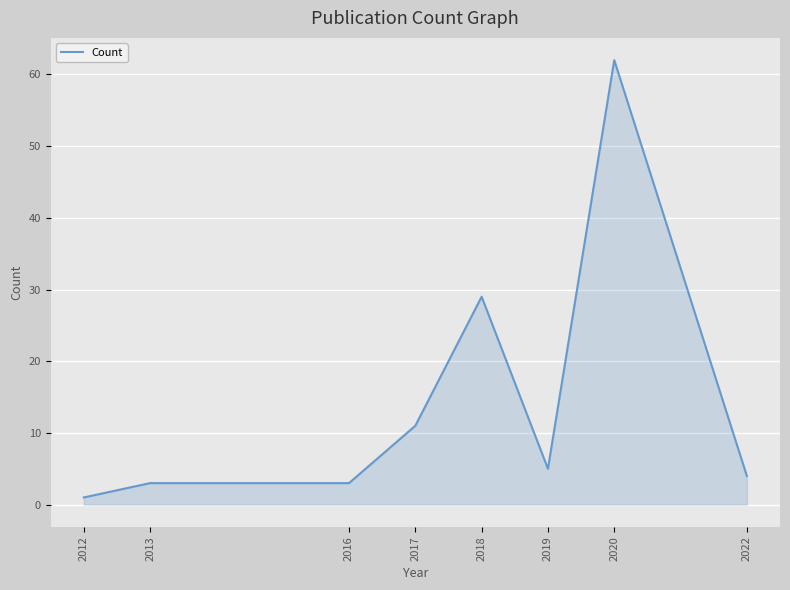

What is the difference between the second highest and minimum values?

28